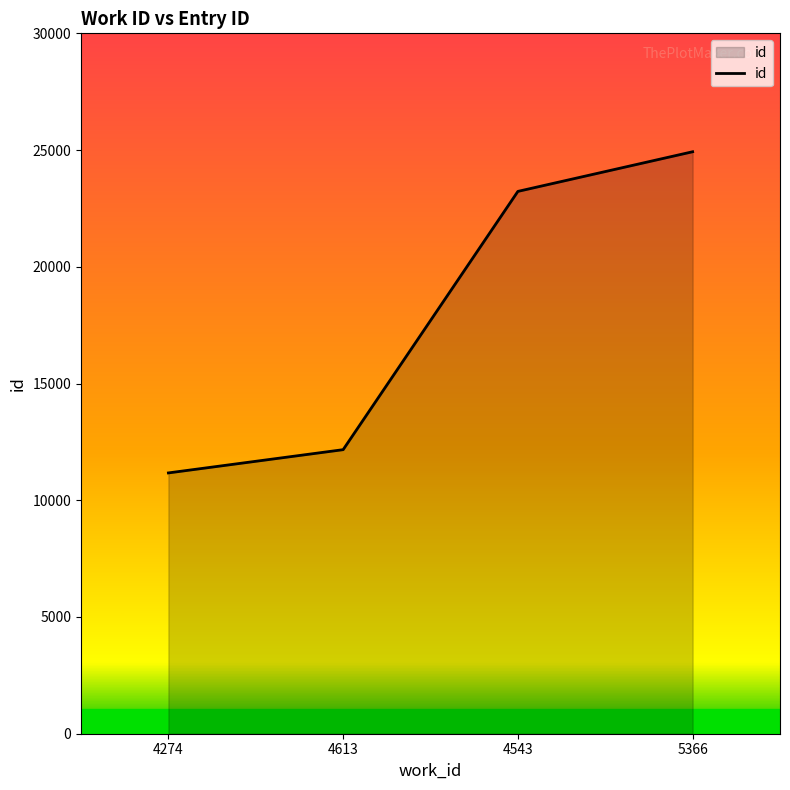

Approximately how many times larger is the value at 4613 compared to 5366?

0.5